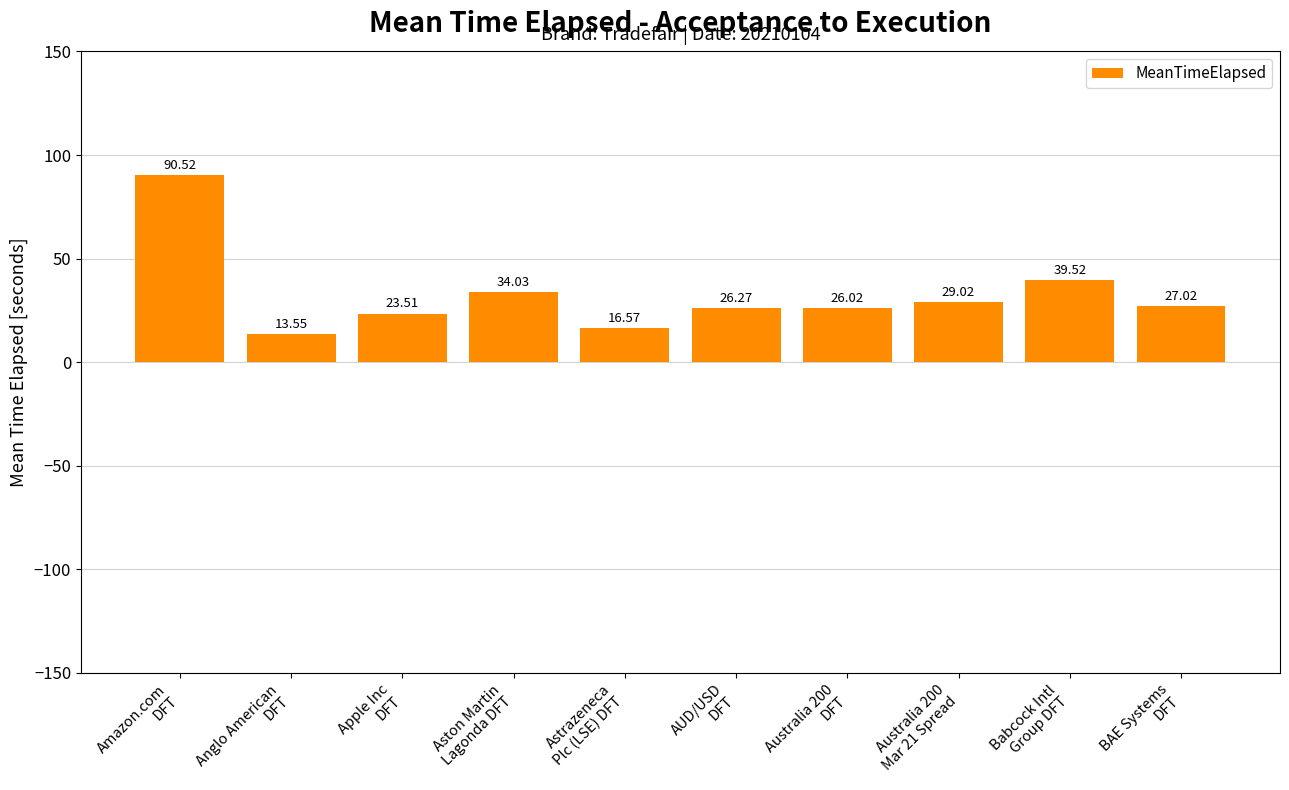

How many bars are there in total?

10